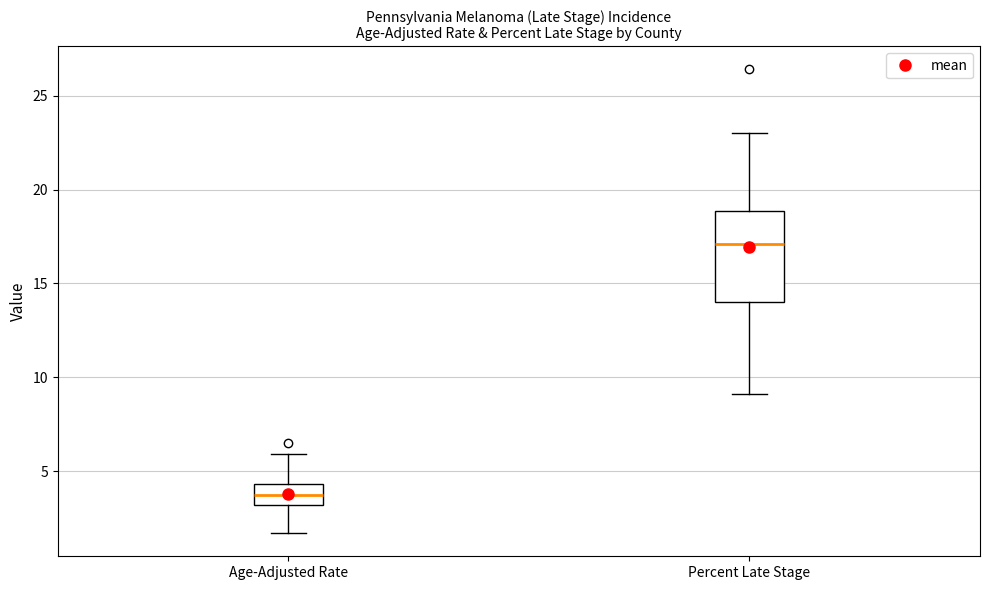

Reading left to right, read every box against the y-axis: the position of its median line, the range the box covers, and the ends of its whiskers. The values are not printed on the chart, so give them approximately, as read against the axis.

Age-Adjusted Rate: median 4.0, box 3.0 to 4.5, whiskers 1.5 to 6.0
Percent Late Stage: median 17.0, box 14.0 to 19.0, whiskers 9.0 to 23.0